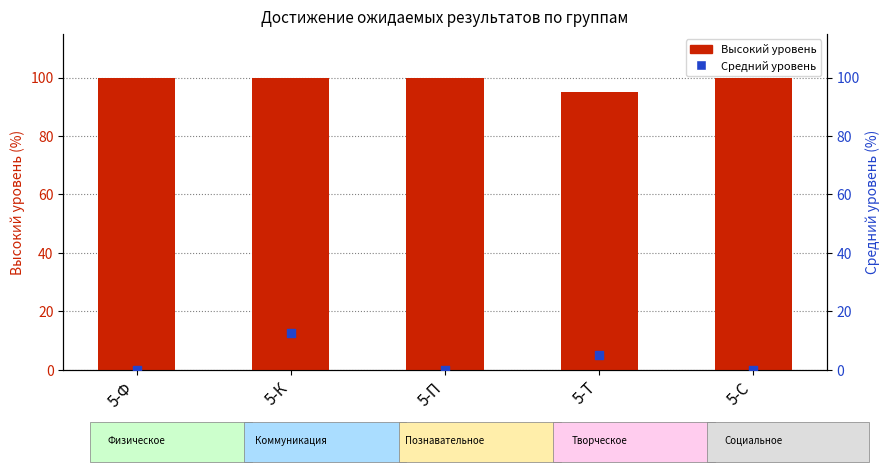

Which series contains the lowest Y value?

Средний